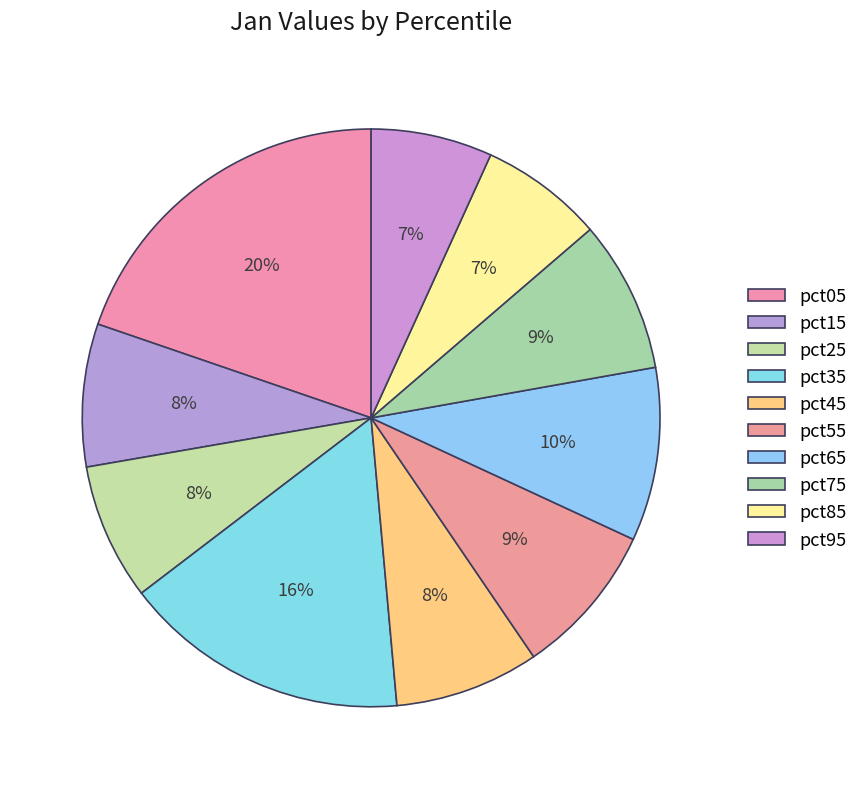

Which category has the biggest portion of the pie?

pct05